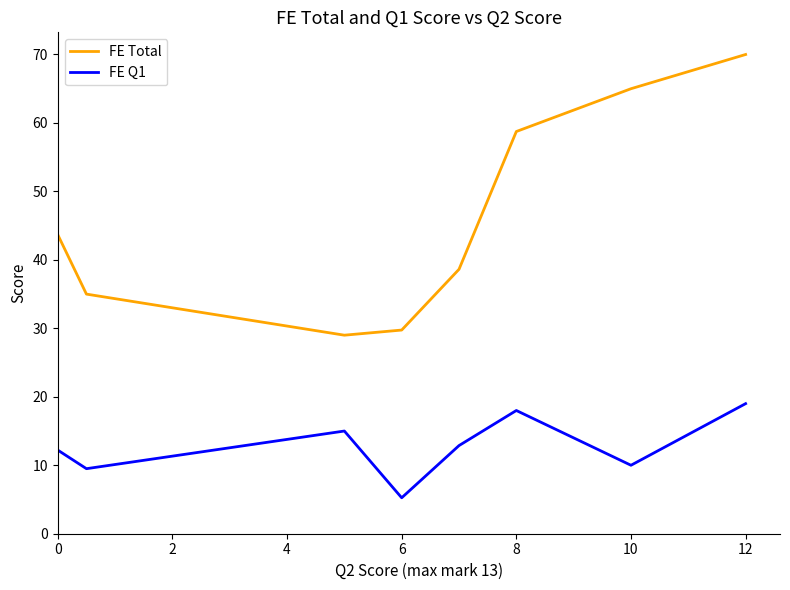

Which series has the largest total across all categories?

FE Total